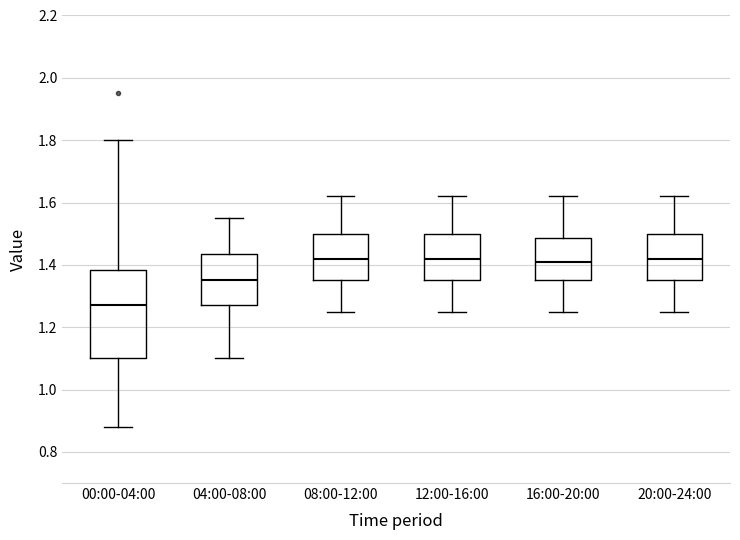

Reading left to right, transcribe this box plot: for each box, give where its median line is, the range the box spans, and where its two whiskers end, as read against the y-axis. The values are not printed on the chart, so give them approximately, as read against the axis.

00:00-04:00: median 1.28, box 1.10 to 1.38, whiskers 0.88 to 1.80
04:00-08:00: median 1.36, box 1.28 to 1.44, whiskers 1.10 to 1.56
08:00-12:00: median 1.42, box 1.36 to 1.50, whiskers 1.26 to 1.62
12:00-16:00: median 1.42, box 1.36 to 1.50, whiskers 1.26 to 1.62
16:00-20:00: median 1.42, box 1.36 to 1.48, whiskers 1.26 to 1.62
20:00-24:00: median 1.42, box 1.36 to 1.50, whiskers 1.26 to 1.62